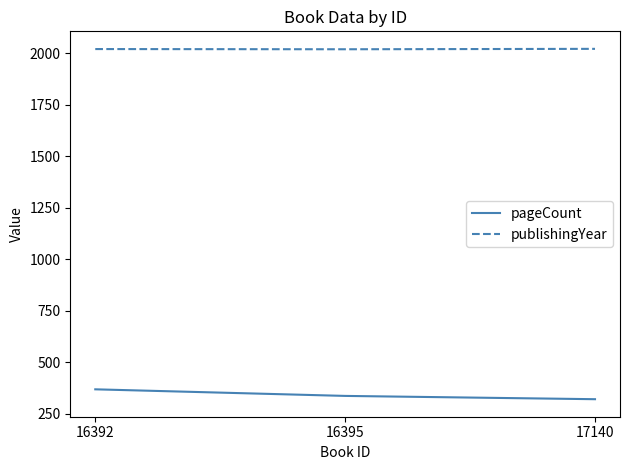

What are all the series names shown in the legend?

pageCount, publishingYear